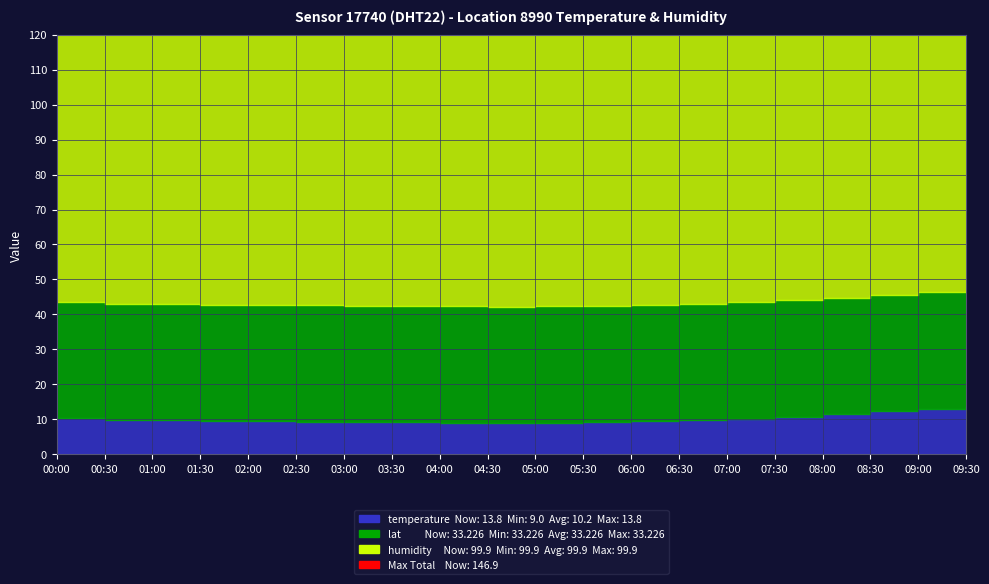

How many series are shown in this chart?

3